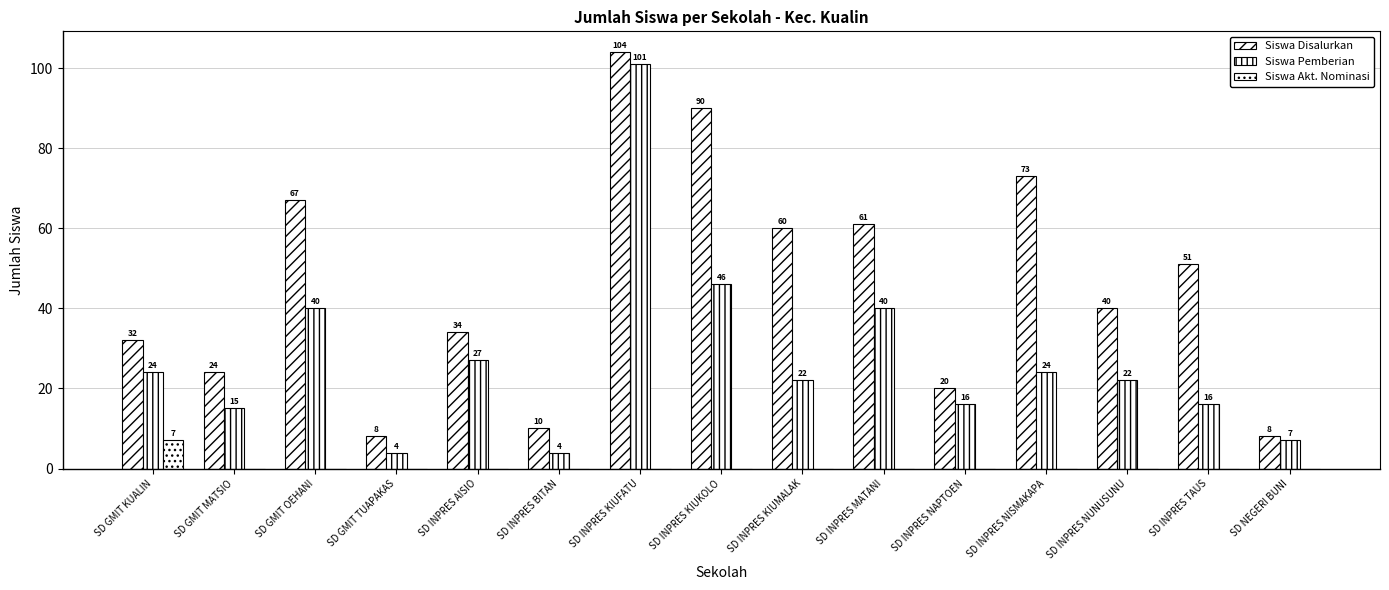

What is the average value of the Siswa Pemberian series?

27